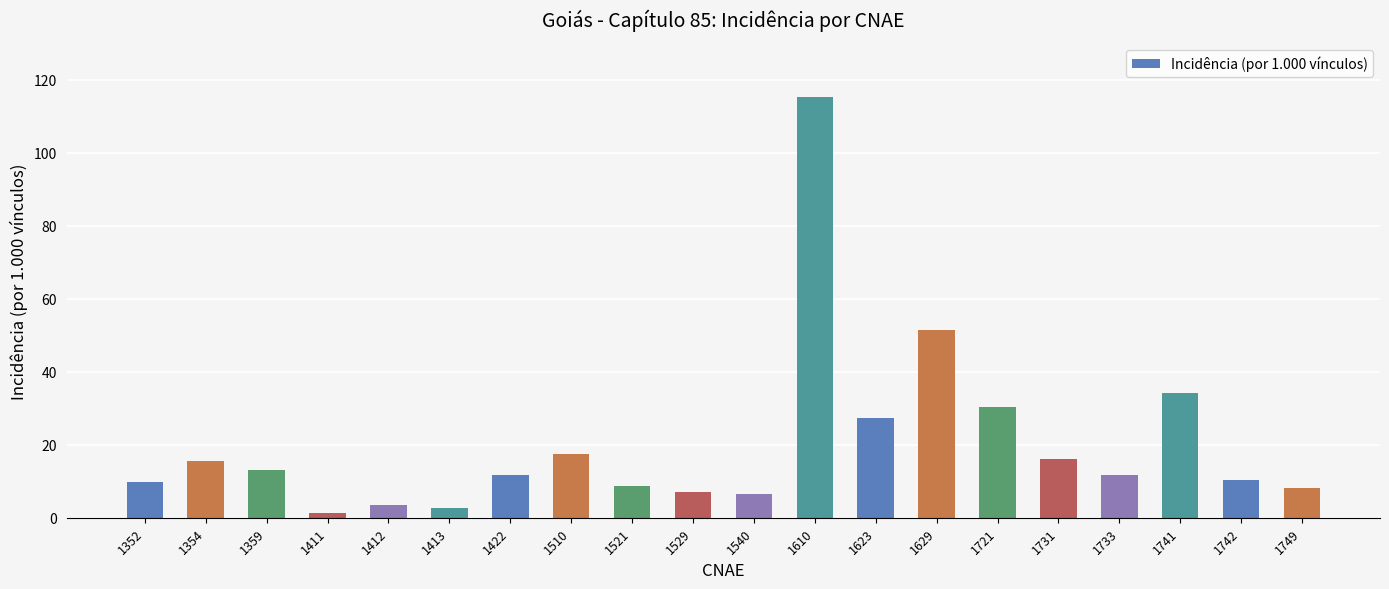

What is the change in value from 1413 to 1749?

+5.3